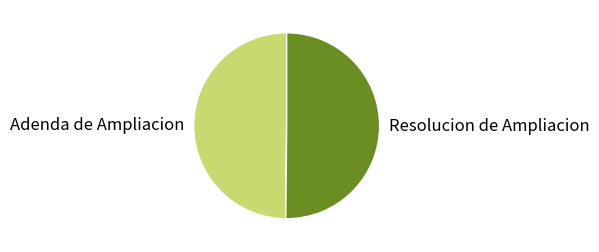

Approximately how many times larger is the value at Resolucion de Ampliacion compared to Adenda de Ampliacion?

1.0